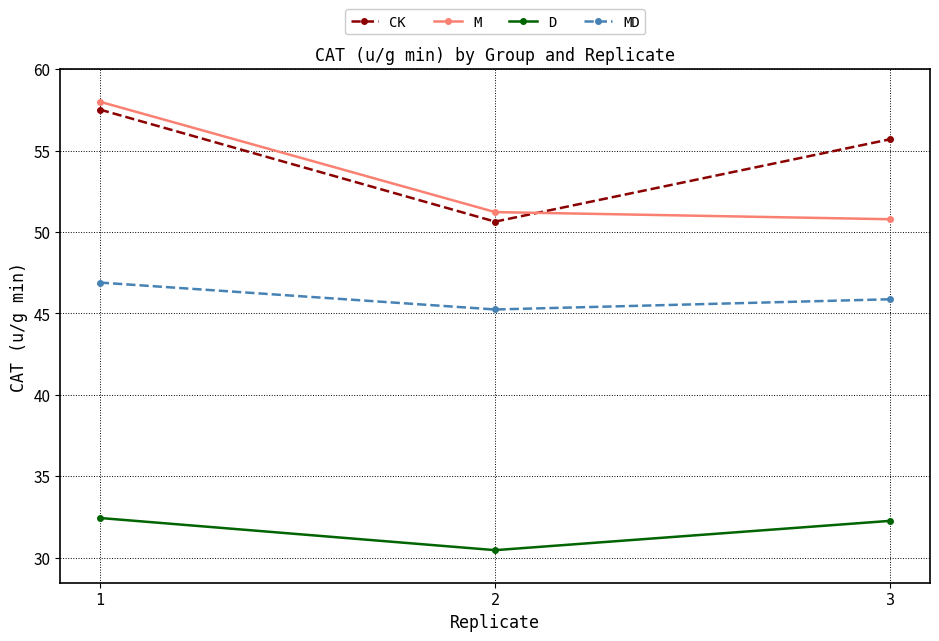

The value of M at 2 is 51.2. True or false?

True